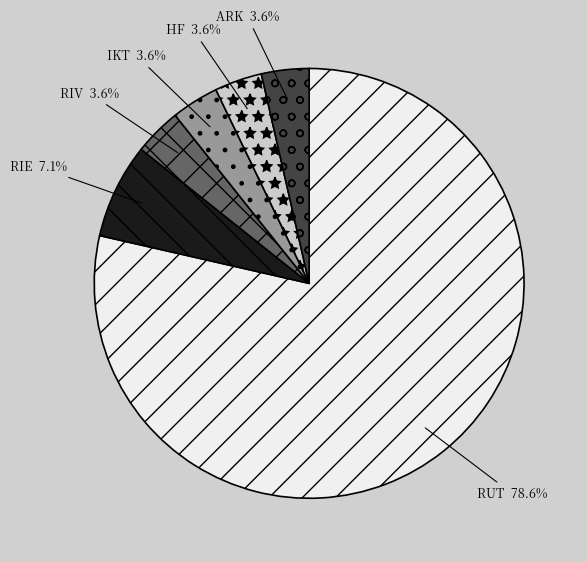

To the nearest percent, what portion does RUT represent?

79%